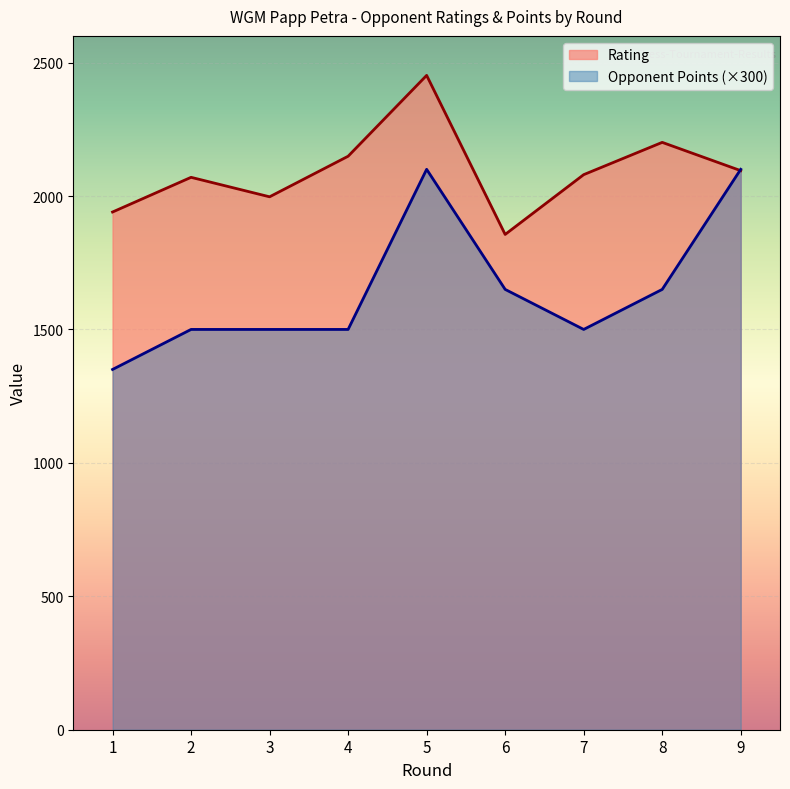

How many intersections are there between Opponent Points and Rating?

1